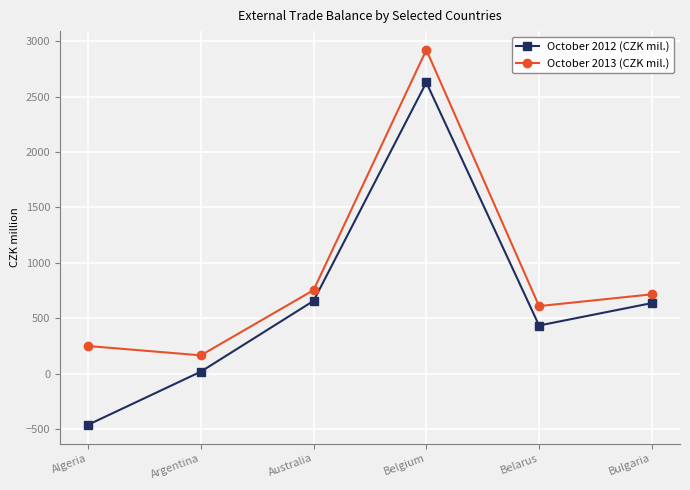

What is the minimum value shown in the chart?

-459